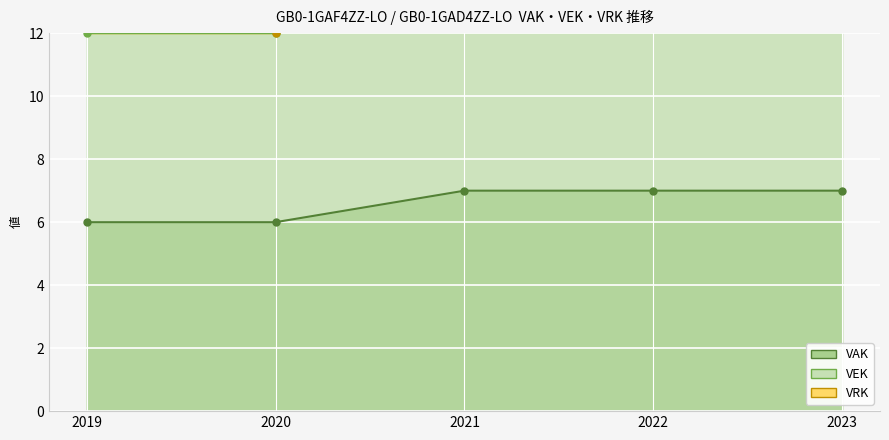

True or false: VEK has a value of 14 at 2021.

True